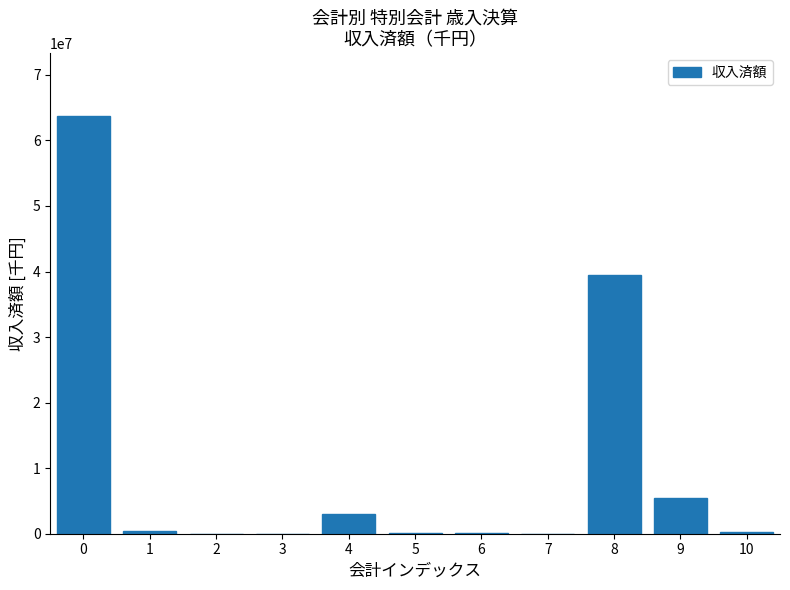

What is the change in value from 4 to 8?

+36568835